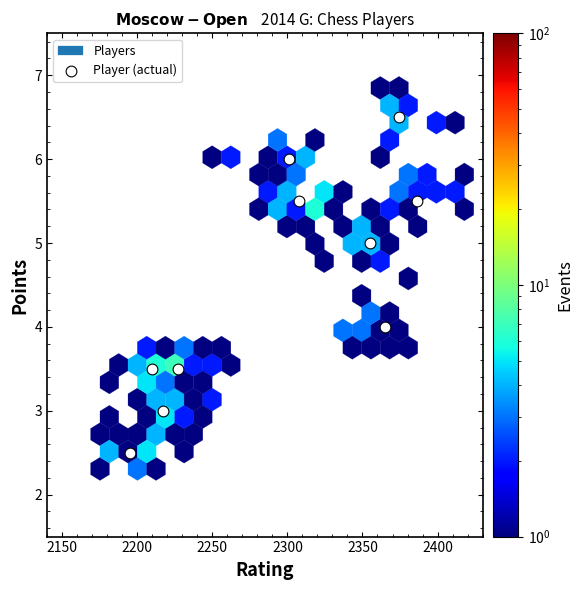

What is the range of Y values (max minus min)?

4.0